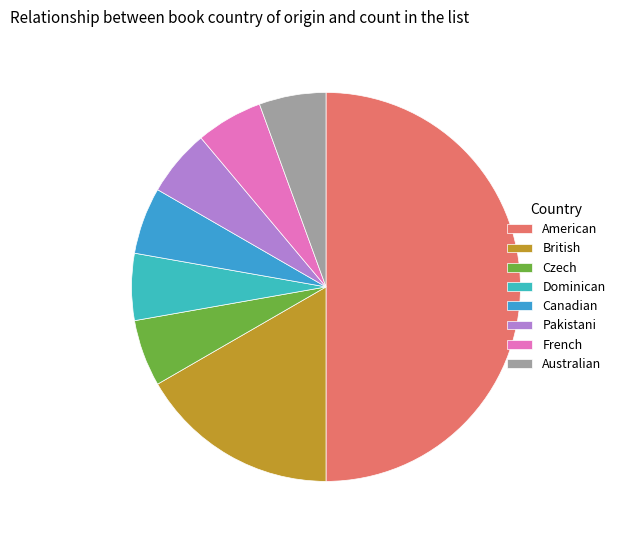

How many segments does this pie chart have?

8